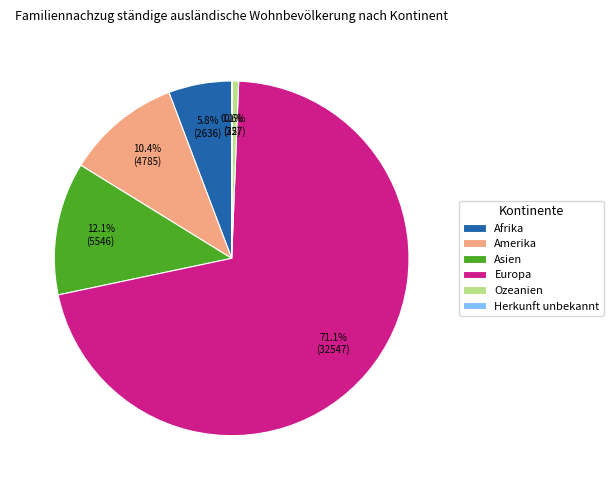

To the nearest percent, what is the difference between the Ozeanien and Afrika slice percentages?

5%